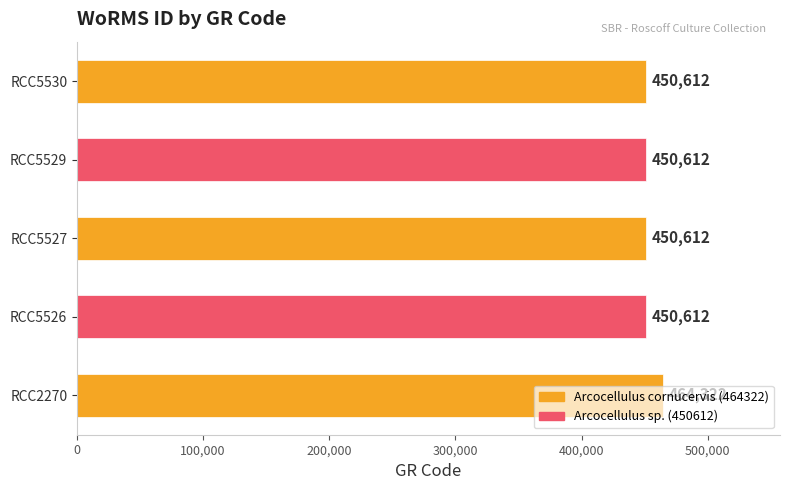

What is the smallest value displayed?

450612